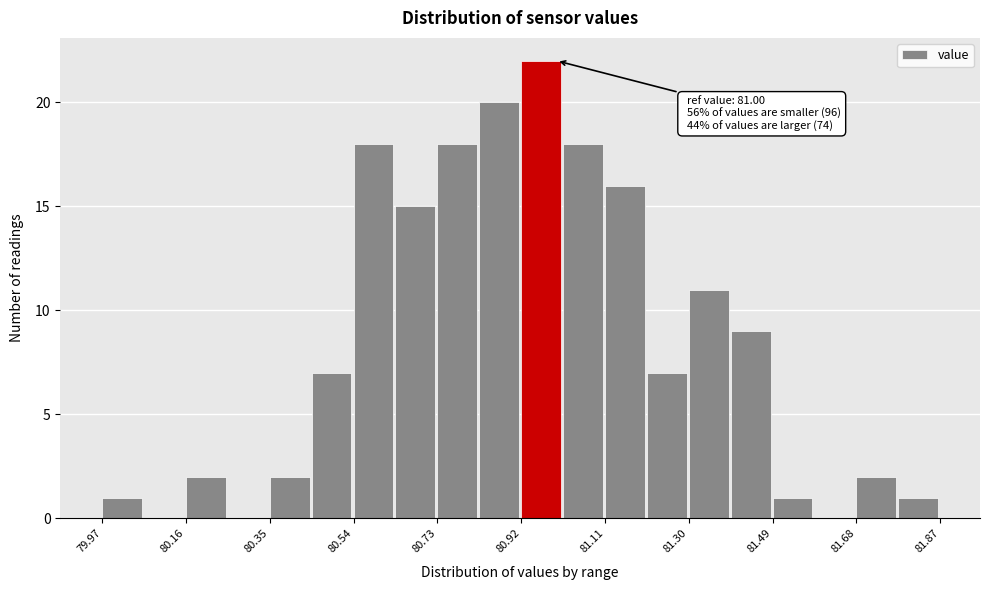

Over which range of the x-axis is the bar tallest?

80.920 to 81.015